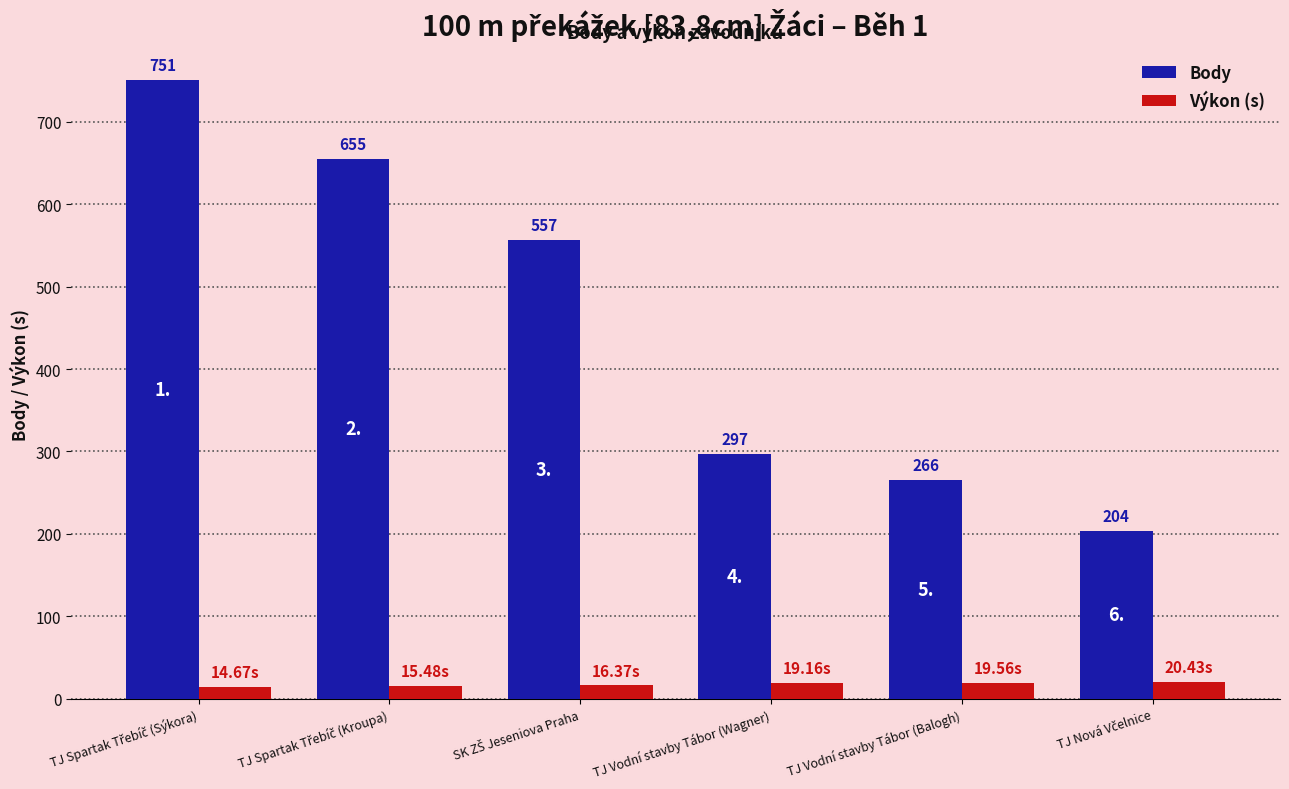

How many bars are there in total?

12